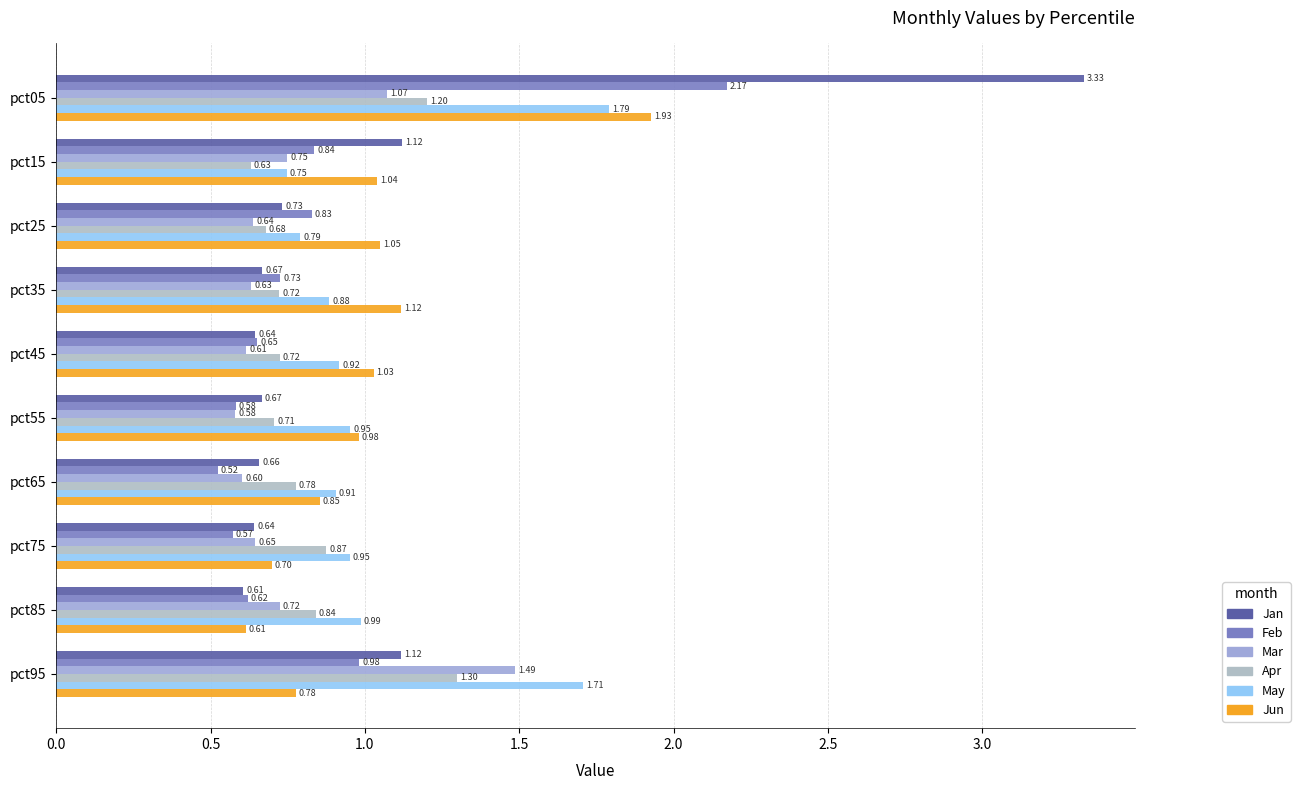

What are all the series names shown in the legend?

Jan, Feb, Mar, Apr, May, Jun